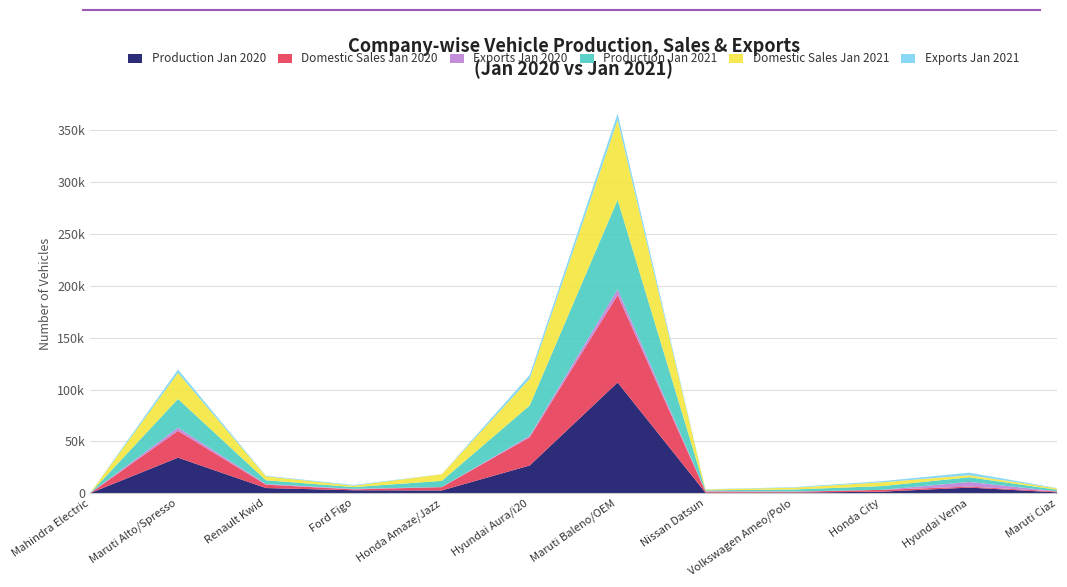

Reading left to right, transcribe all the data shown in this chart.

Production Jan 2020: Mahindra Electric=0	Maruti Alto/Spresso=34288	Renault Kwid=4983	Ford Figo=2811	Honda Amaze/Jazz=2640	Hyundai Aura/i20=26735	Maruti Baleno/OEM=106803	Nissan Datsun=469	Volkswagen Ameo/Polo=601	Honda City=1470	Hyundai Verna=5392	Maruti Ciaz=806
Domestic Sales Jan 2020: Mahindra Electric=3	Maruti Alto/Spresso=25885	Renault Kwid=3281	Ford Figo=862	Honda Amaze/Jazz=3206	Hyundai Aura/i20=27273	Maruti Baleno/OEM=84340	Nissan Datsun=1147	Volkswagen Ameo/Polo=766	Honda City=1734	Hyundai Verna=957	Maruti Ciaz=835
Exports Jan 2020: Mahindra Electric=0	Maruti Alto/Spresso=3101	Renault Kwid=574	Ford Figo=537	Honda Amaze/Jazz=122	Hyundai Aura/i20=1289	Maruti Baleno/OEM=5587	Nissan Datsun=338	Volkswagen Ameo/Polo=291	Honda City=0	Hyundai Verna=4496	Maruti Ciaz=164
Production Jan 2021: Mahindra Electric=0	Maruti Alto/Spresso=27665	Renault Kwid=3648	Ford Figo=1696	Honda Amaze/Jazz=5920	Hyundai Aura/i20=29359	Maruti Baleno/OEM=86282	Nissan Datsun=822	Volkswagen Ameo/Polo=1915	Honda City=3614	Hyundai Verna=4491	Maruti Ciaz=1524
Domestic Sales Jan 2021: Mahindra Electric=0	Maruti Alto/Spresso=25153	Renault Kwid=3791	Ford Figo=1330	Honda Amaze/Jazz=6430	Hyundai Aura/i20=25764	Maruti Baleno/OEM=76935	Nissan Datsun=810	Volkswagen Ameo/Polo=1747	Honda City=3668	Hyundai Verna=2000	Maruti Ciaz=1347
Exports Jan 2021: Mahindra Electric=0	Maruti Alto/Spresso=3190	Renault Kwid=532	Ford Figo=720	Honda Amaze/Jazz=90	Hyundai Aura/i20=3634	Maruti Baleno/OEM=6260	Nissan Datsun=248	Volkswagen Ameo/Polo=468	Honda City=1080	Hyundai Verna=2459	Maruti Ciaz=240